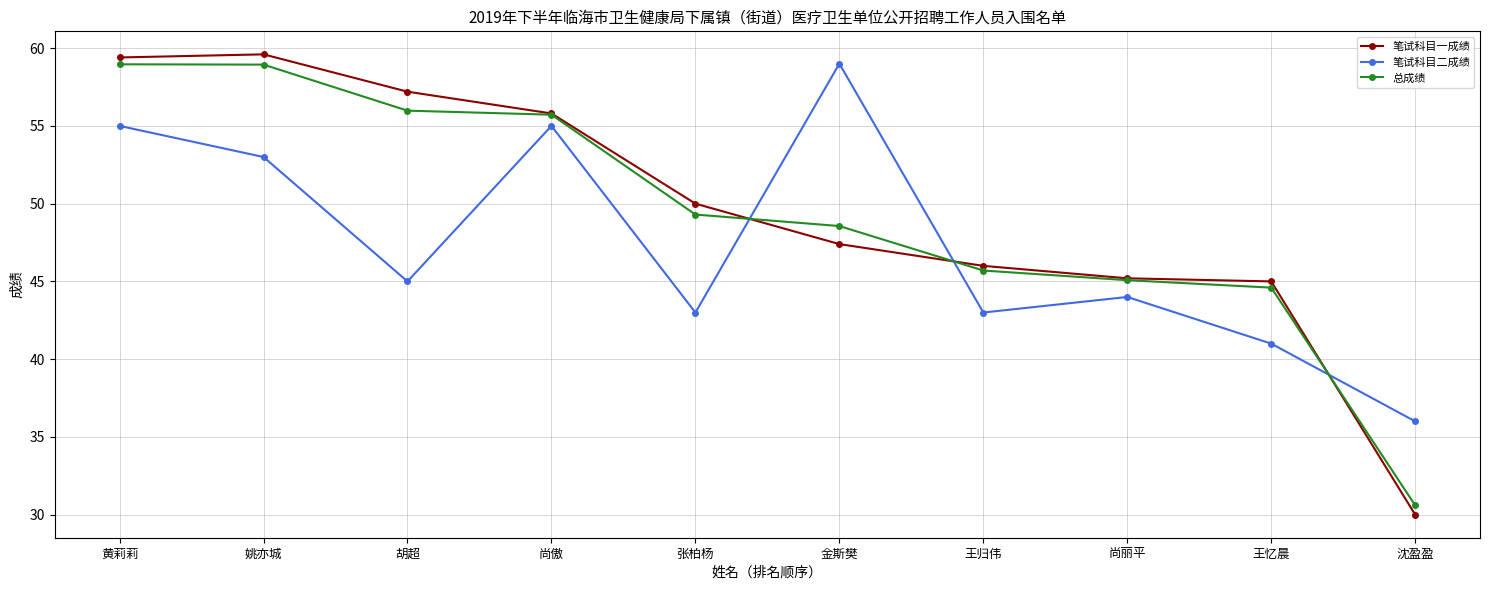

The value of 总成绩 at 胡超 is 88.2. True or false?

False